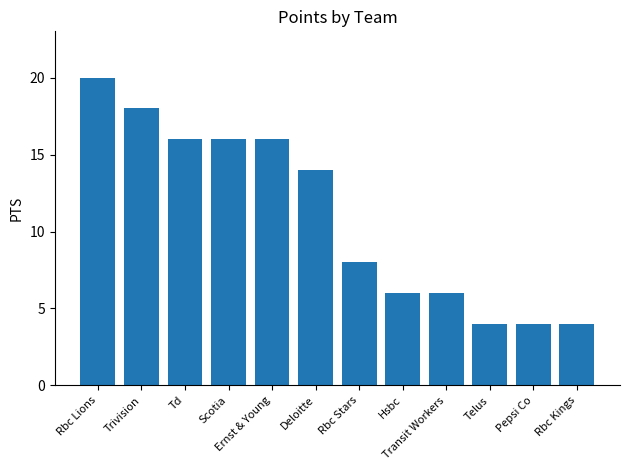

Reading left to right, what are all the values shown in this chart?

Rbc Lions=20	Trivision=18	Td=16	Scotia=16	Ernst & Young=16	Deloitte=14	Rbc Stars=8	Hsbc=6	Transit Workers=6	Telus=4	Pepsi Co=4	Rbc Kings=4